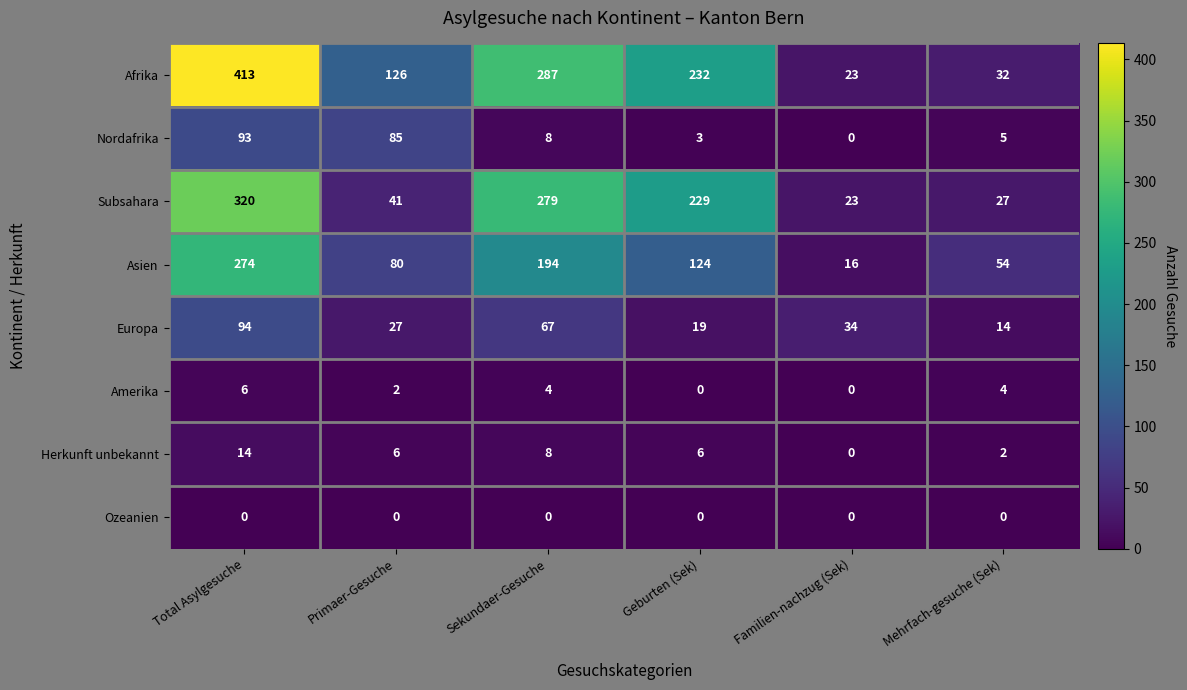

At which category is the sum across all series the highest?

Total Asylgesuche